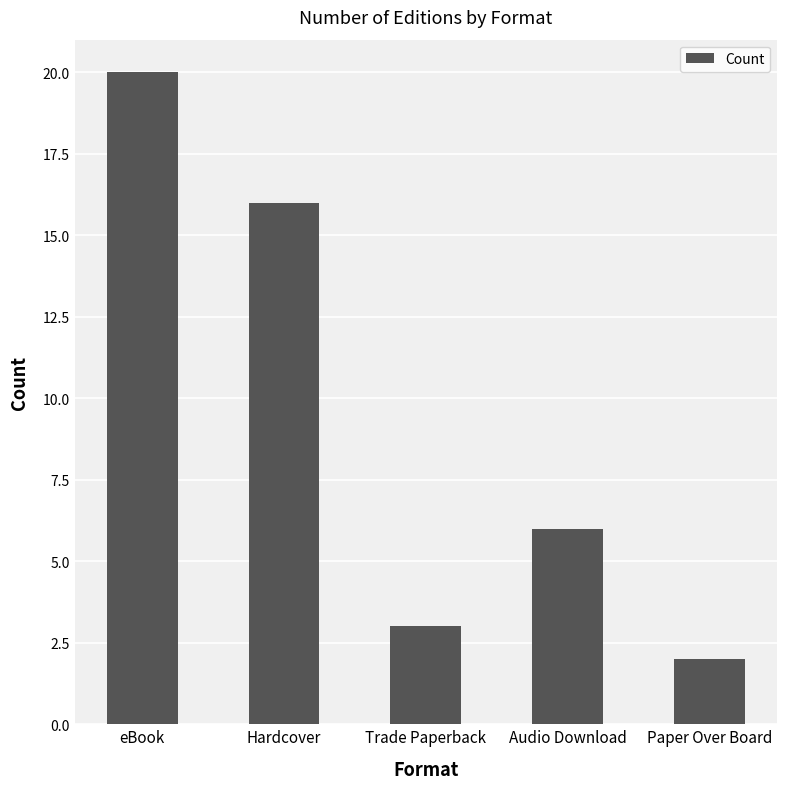

Which category has the lowest value across all series?

Paper Over Board